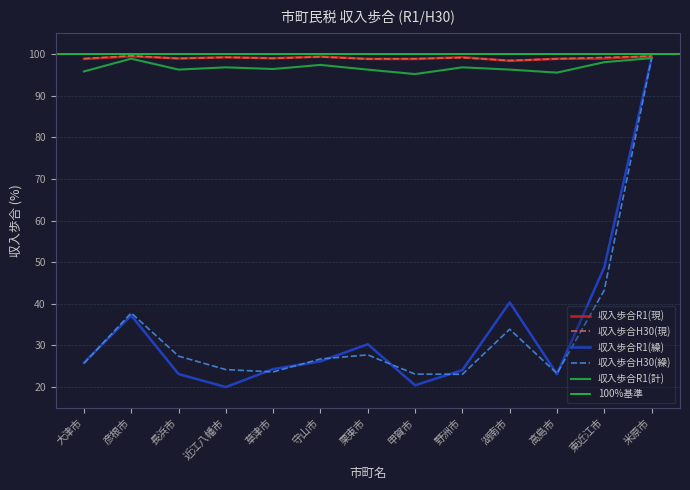

How many data points does each series have?

13